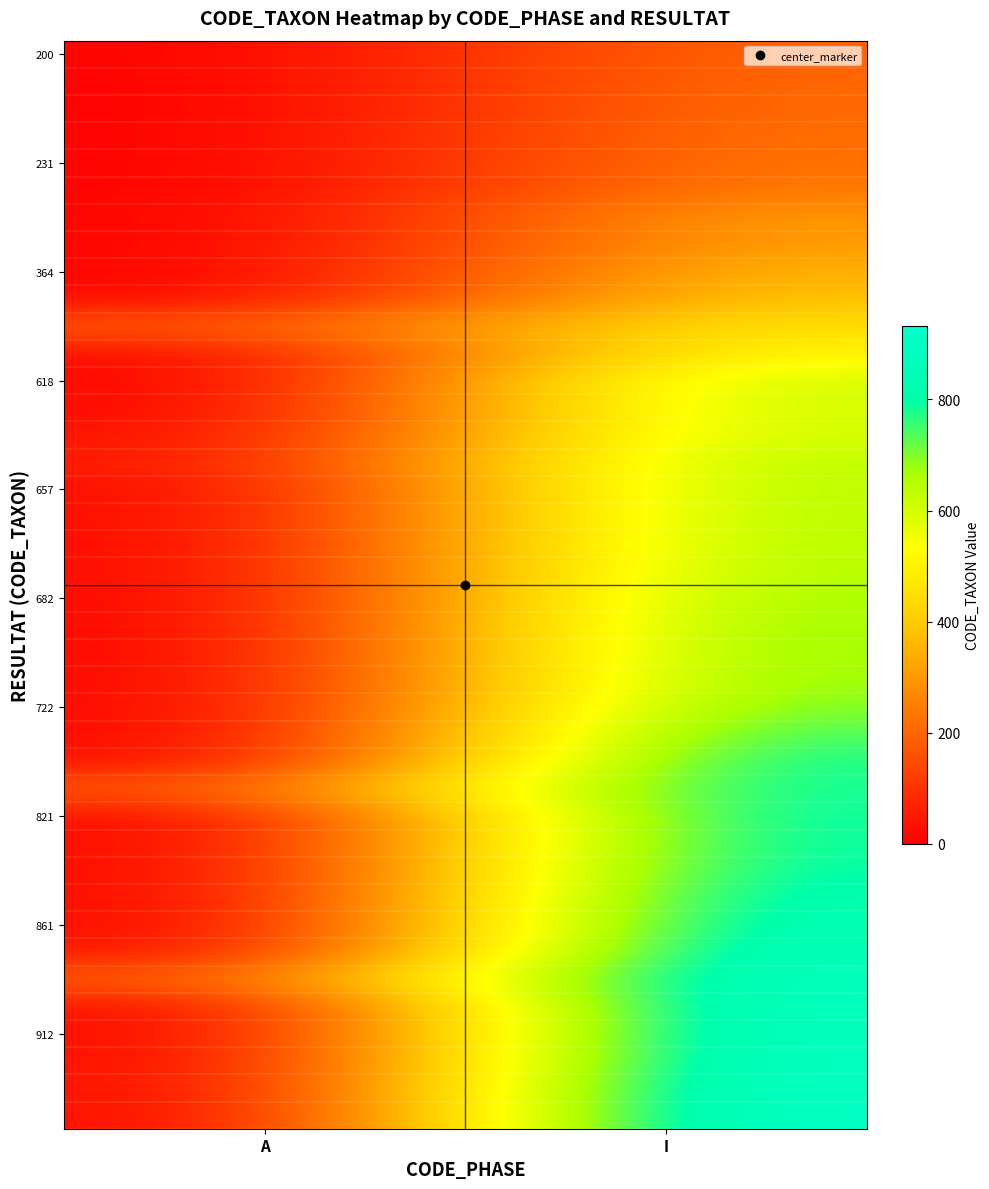

What is the total value across all series at A?

651